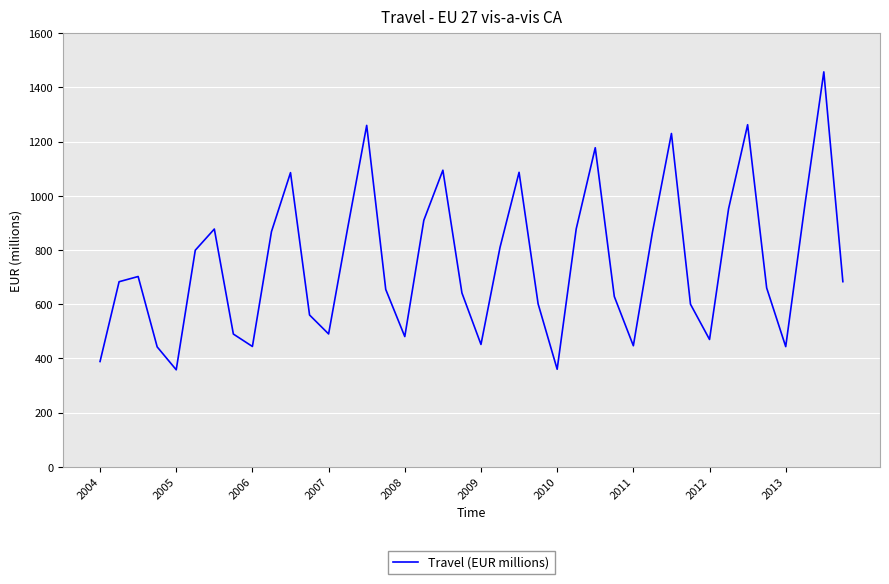

What is the smallest value displayed?

357.8